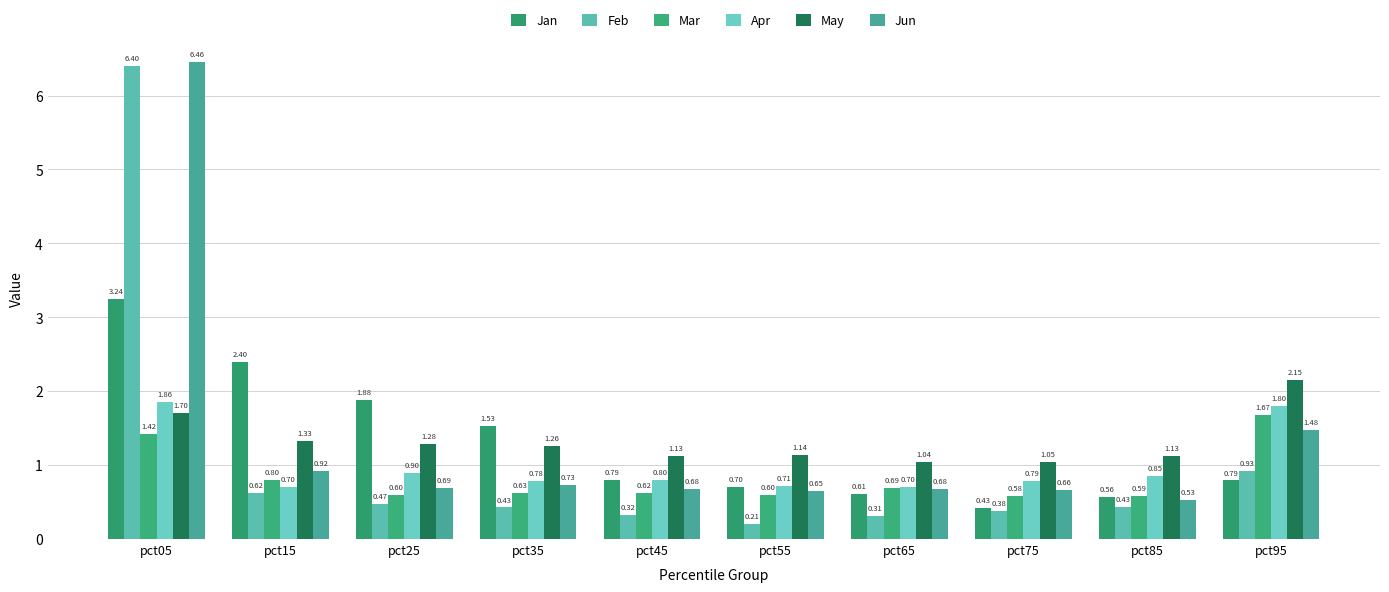

Which label corresponds to the largest value in the chart?

pct05